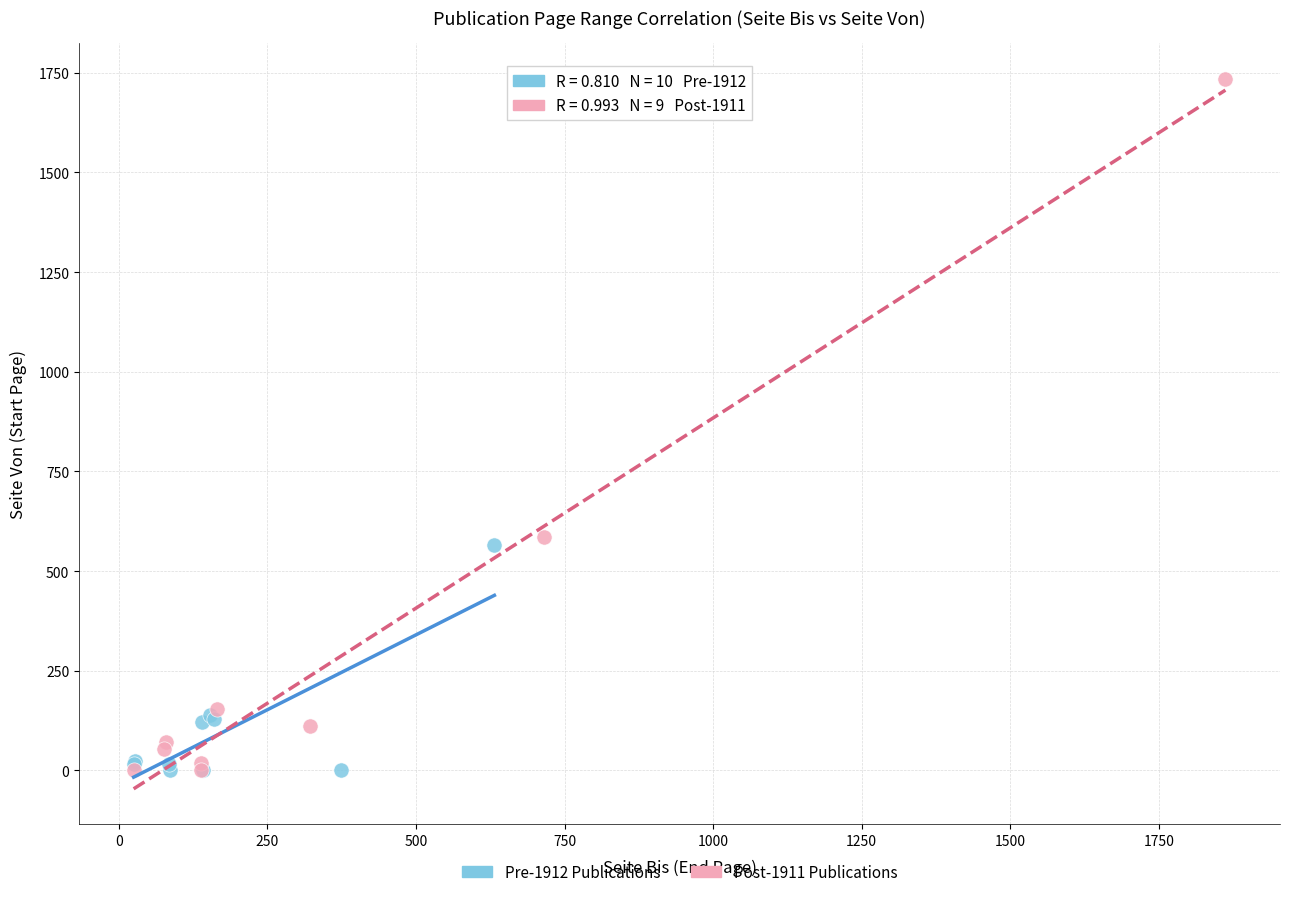

Which series contains the highest Y value?

Post-1911 Publications